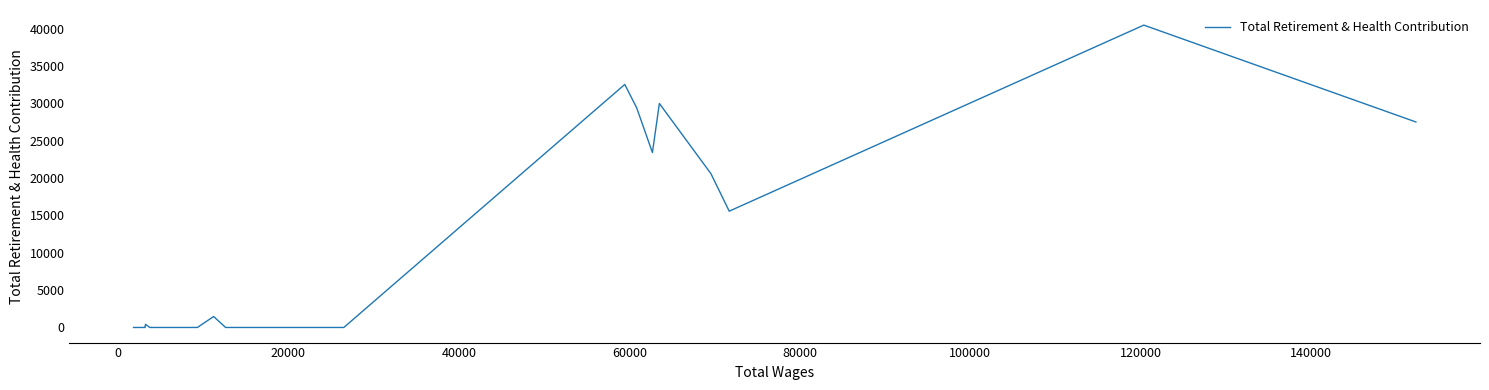

What is the greatest value displayed?

40485